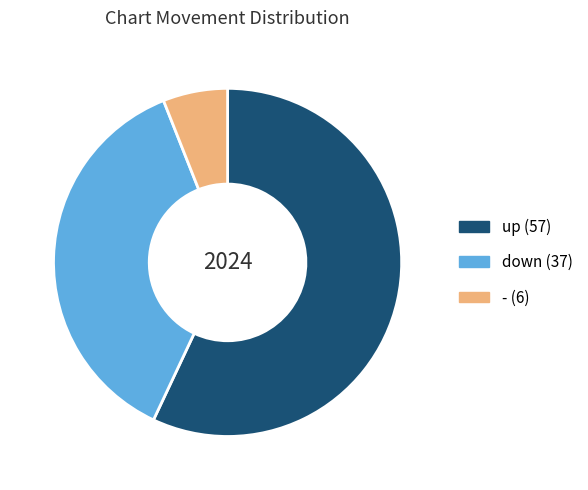

Is it true that down is 24% of the pie?

False